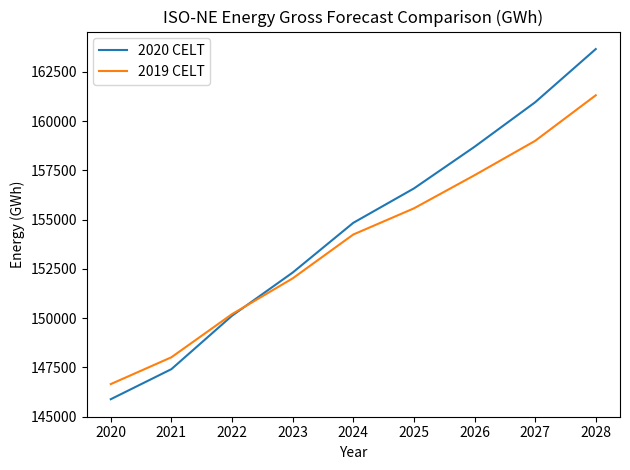

What is the difference between the maximum and minimum values in the 2020 CELT series?

17777